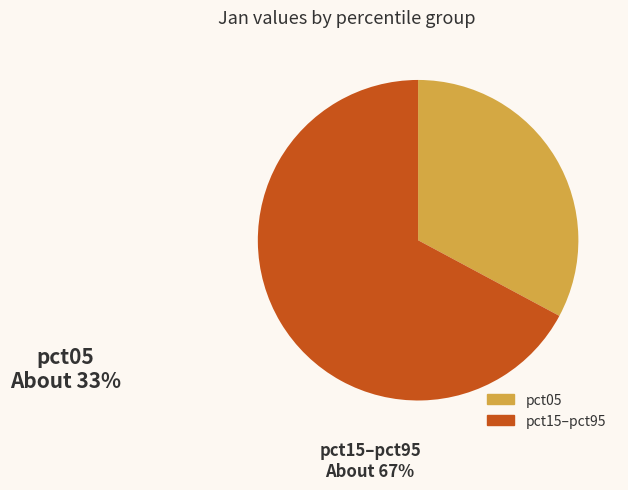

Is there a majority slice in this chart?

Yes